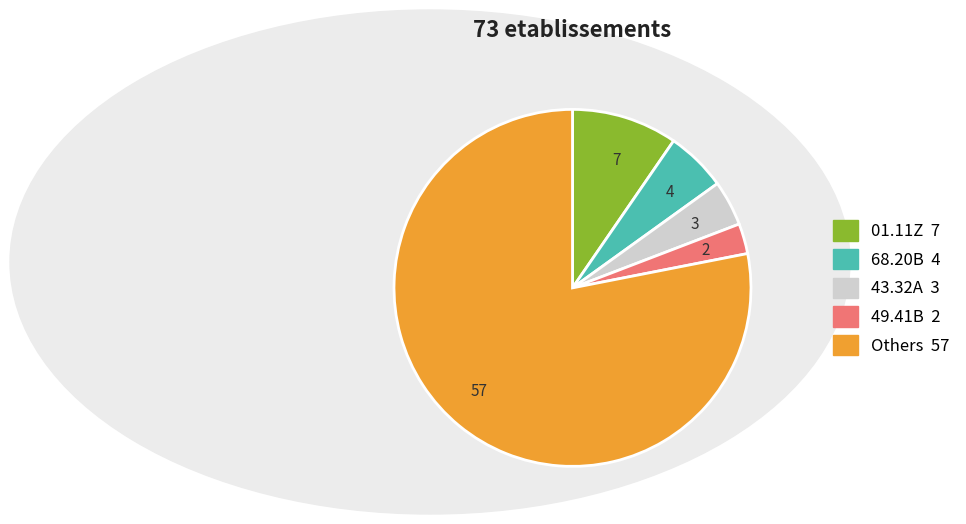

What is the ratio of the value at 7 to the value at 2?

3.5